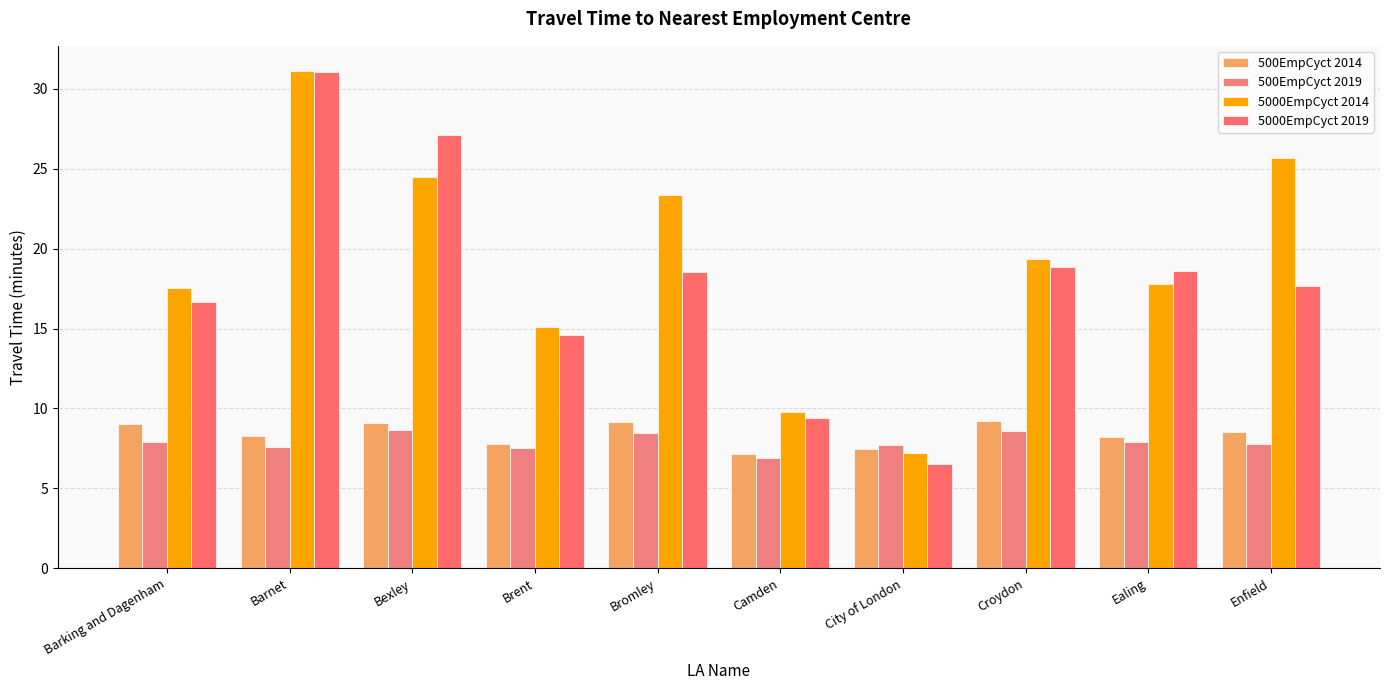

Which series has the largest range (max minus min)?

5000EmpCyct 2019